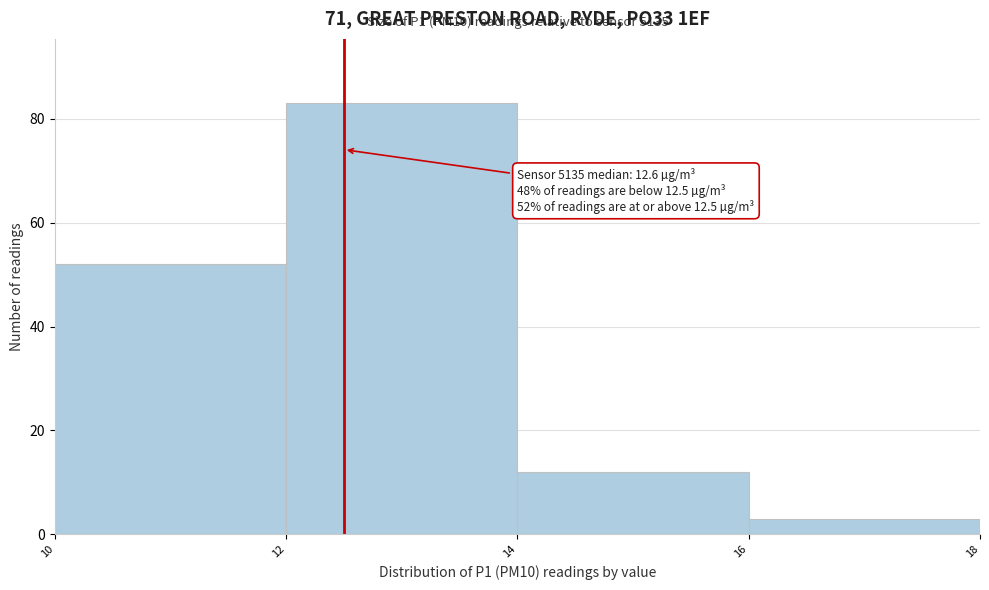

Over which range of the x-axis is the bar tallest?

12 to 14